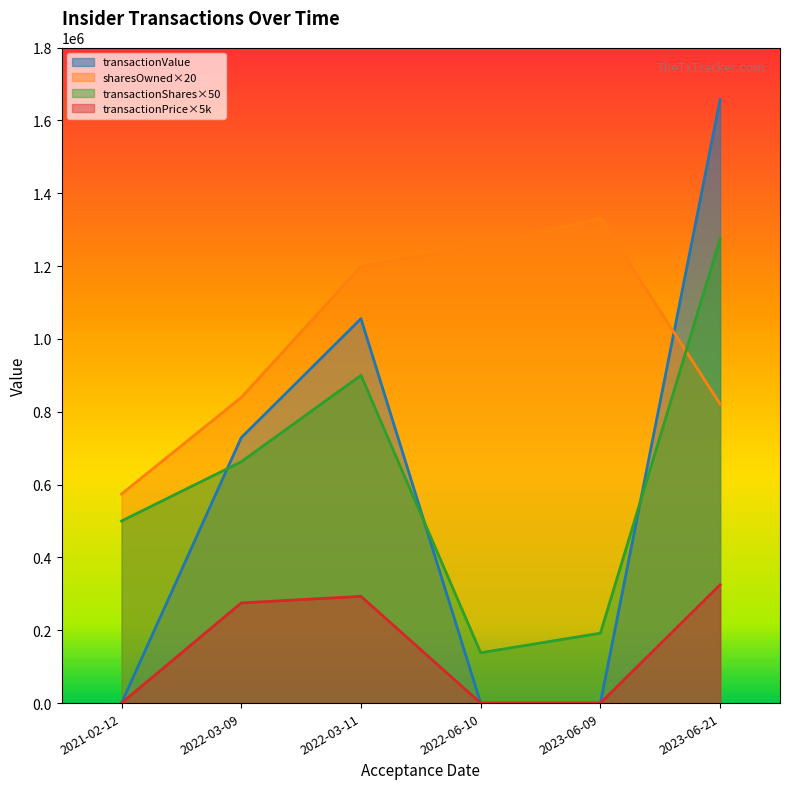

At which category does the chart reach its minimum across all series?

2021-02-12